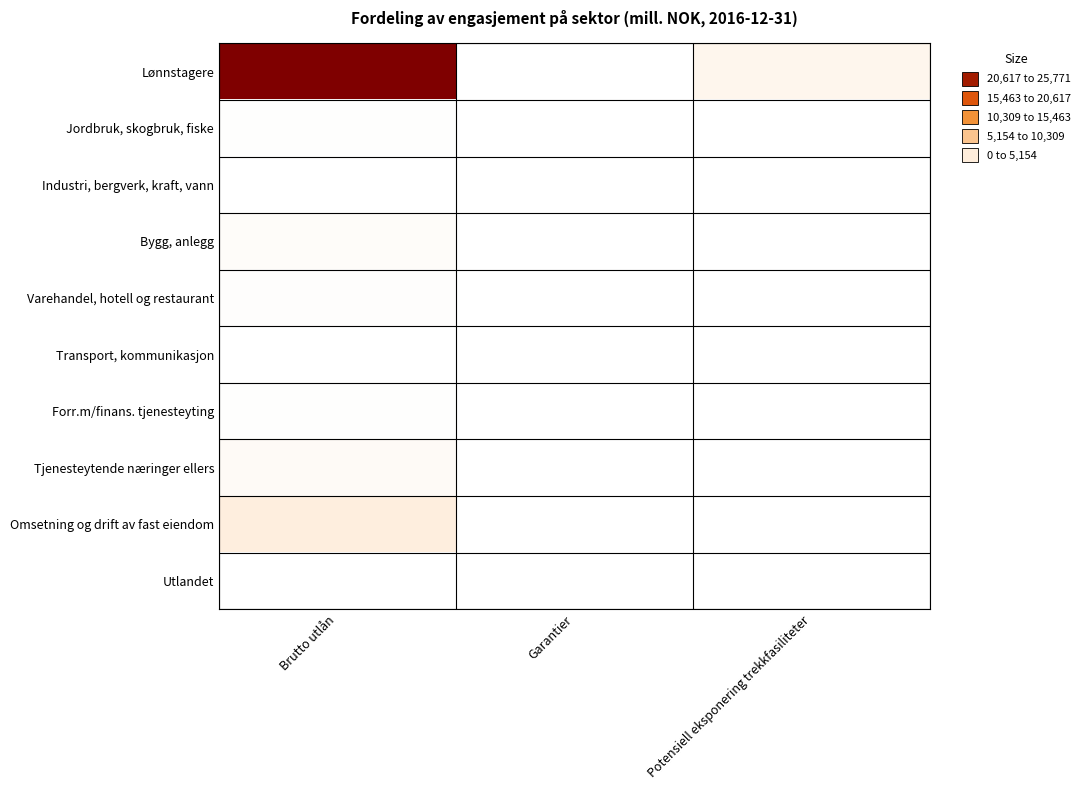

At which category is the sum across all series the highest?

Brutto utlån